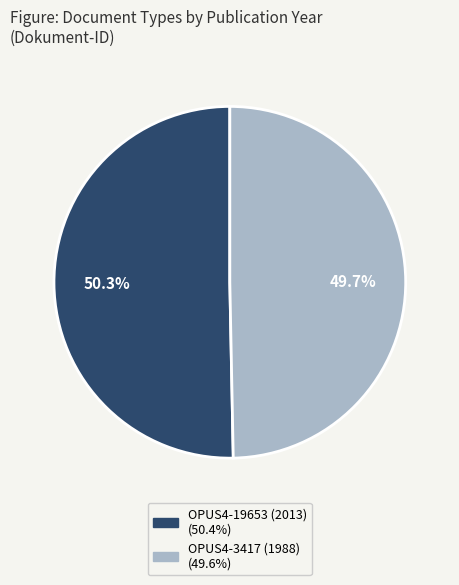

Is there a majority slice in this chart?

Yes